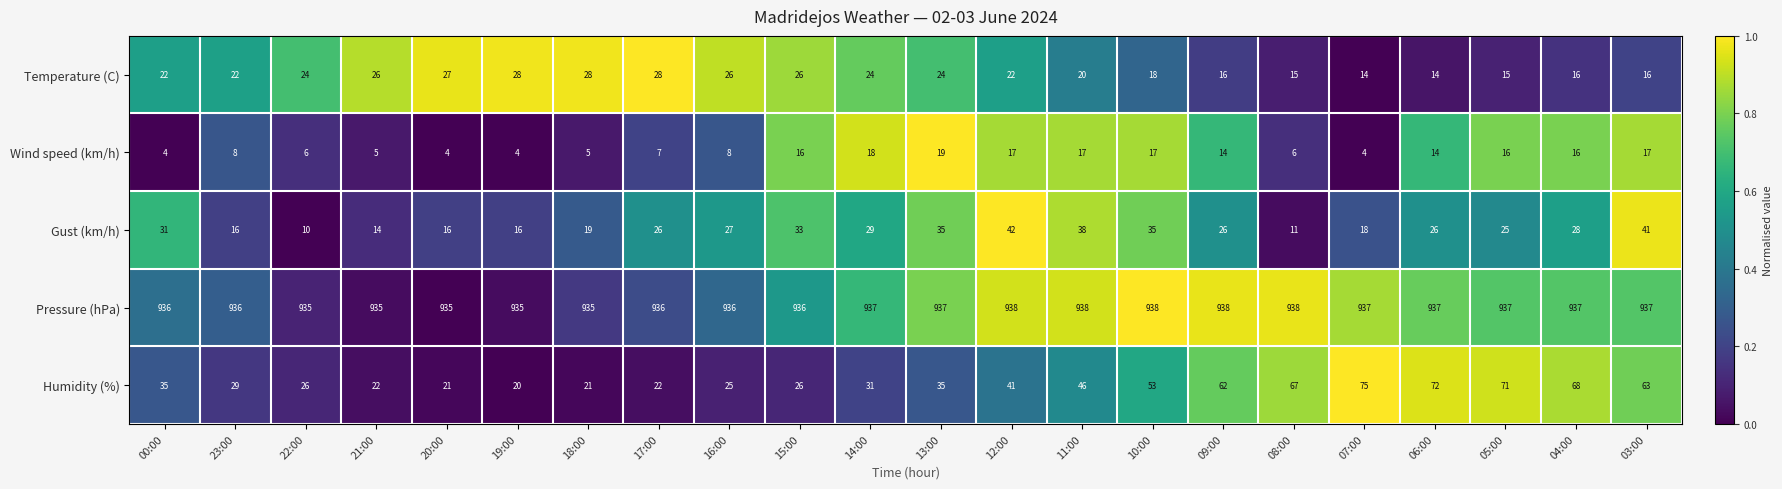

How many data points does each series have?

22